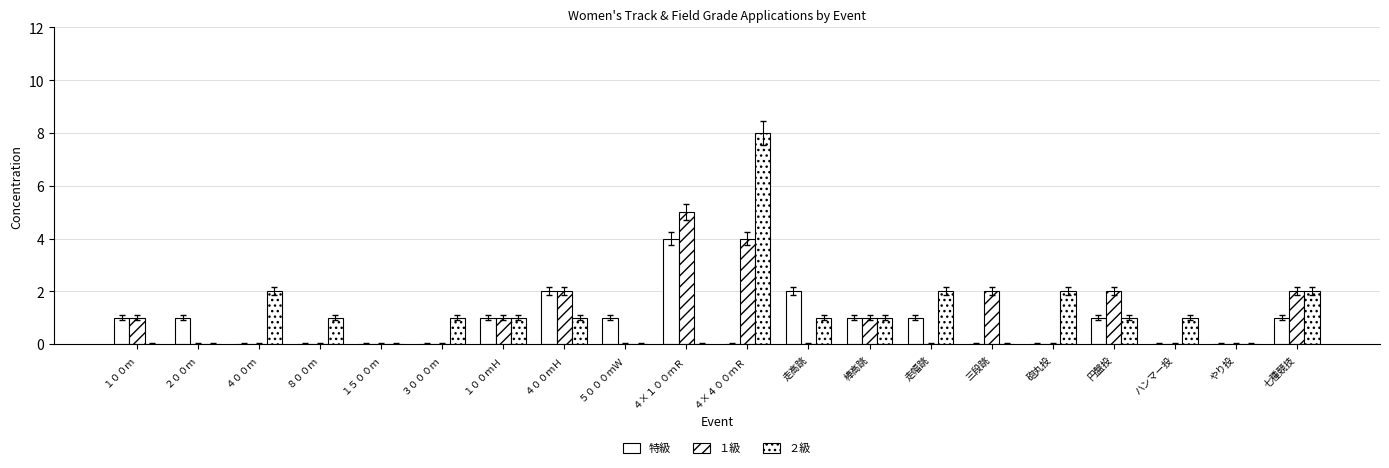

Rank the categories by １級 value from highest to lowest.

４×１００ｍＲ, ４×４００ｍＲ, ４００ｍＨ, 三段跳, 円盤投, 七種競技, １００ｍ, １００ｍＨ, 棒高跳, ２００ｍ, ４００ｍ, ８００ｍ, １５００ｍ, ３０００ｍ, ５０００ｍＷ, 走高跳, 走幅跳, 砲丸投, ハンマー投, やり投